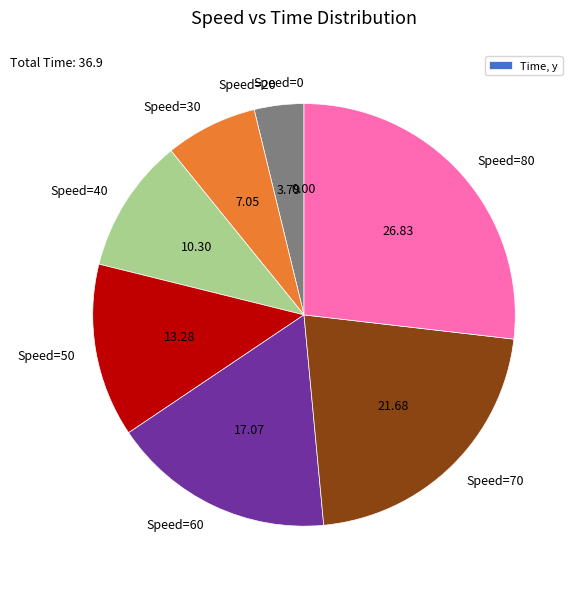

Is there any slice that represents more than half of the pie?

No